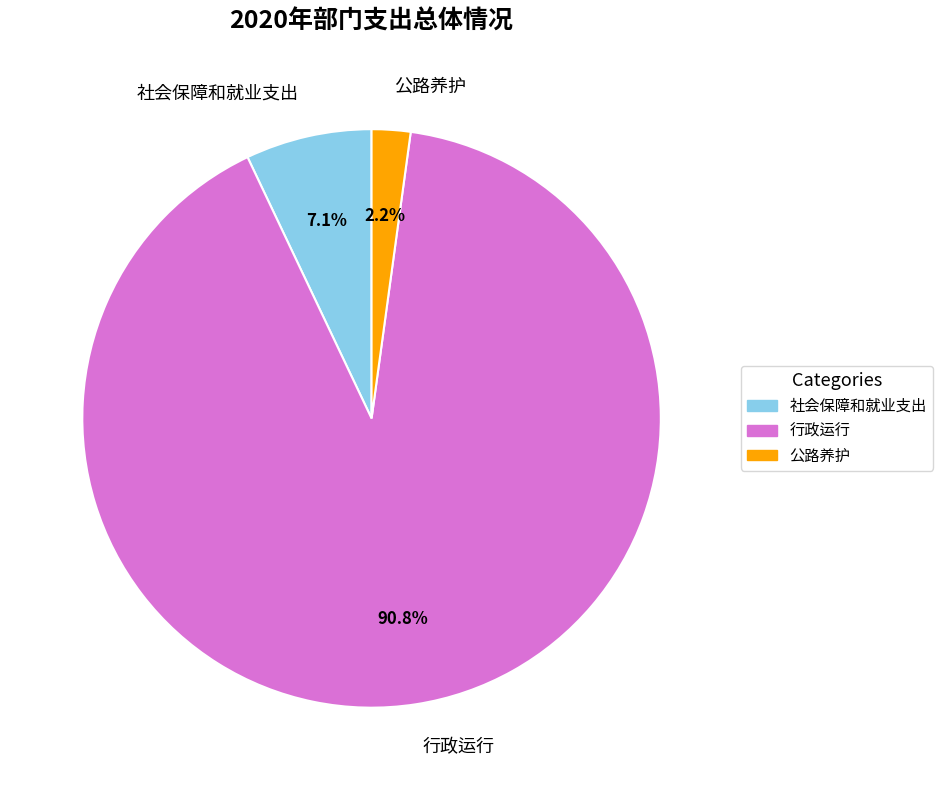

To the nearest percent, what portion does 行政运行 represent?

91%